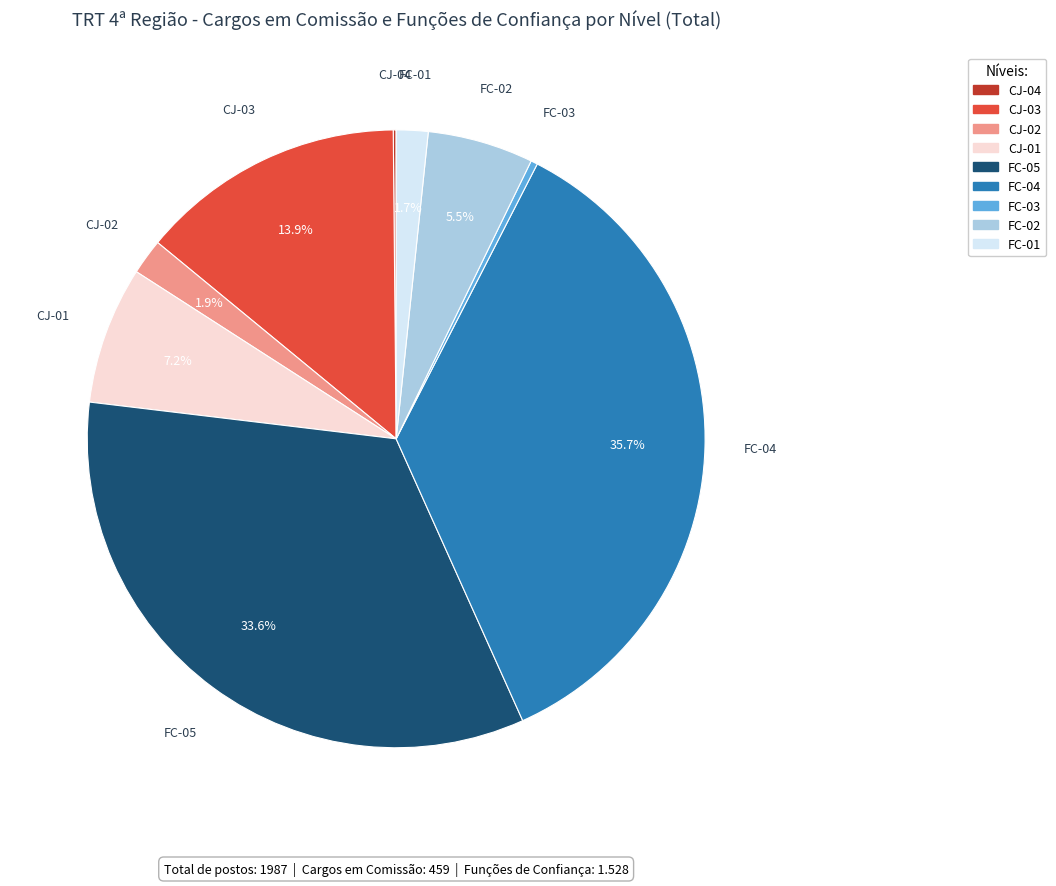

Does FC-01 account for over 50% of the chart?

No